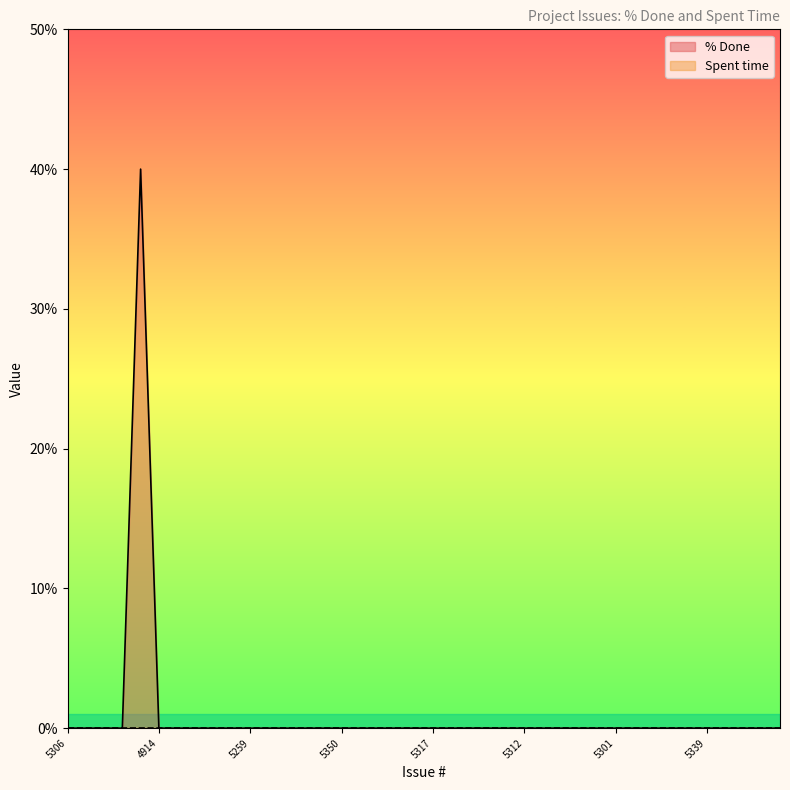

The value at 5331 is 0. True or false?

True